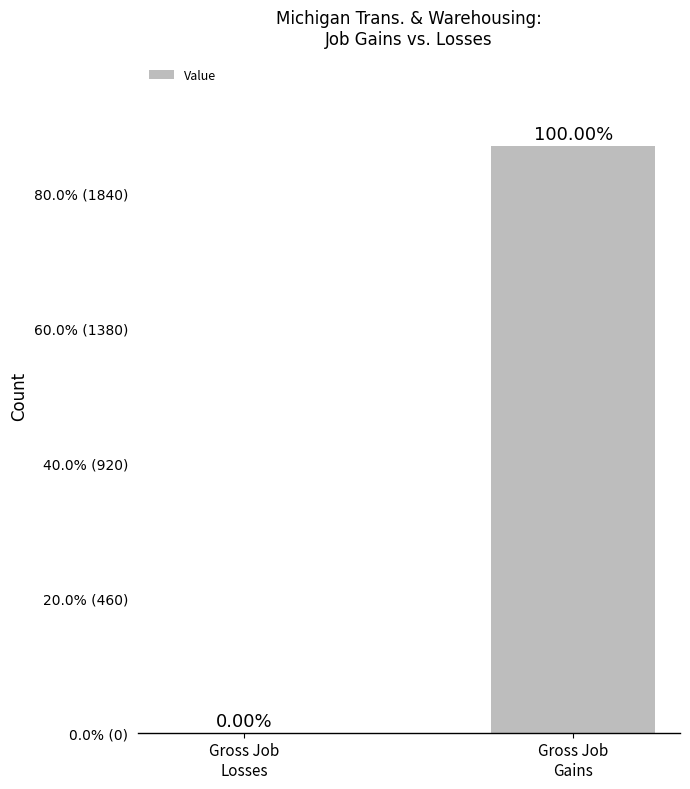

What is the change in value from Gross Job
Losses to Gross Job
Gains?

+2000